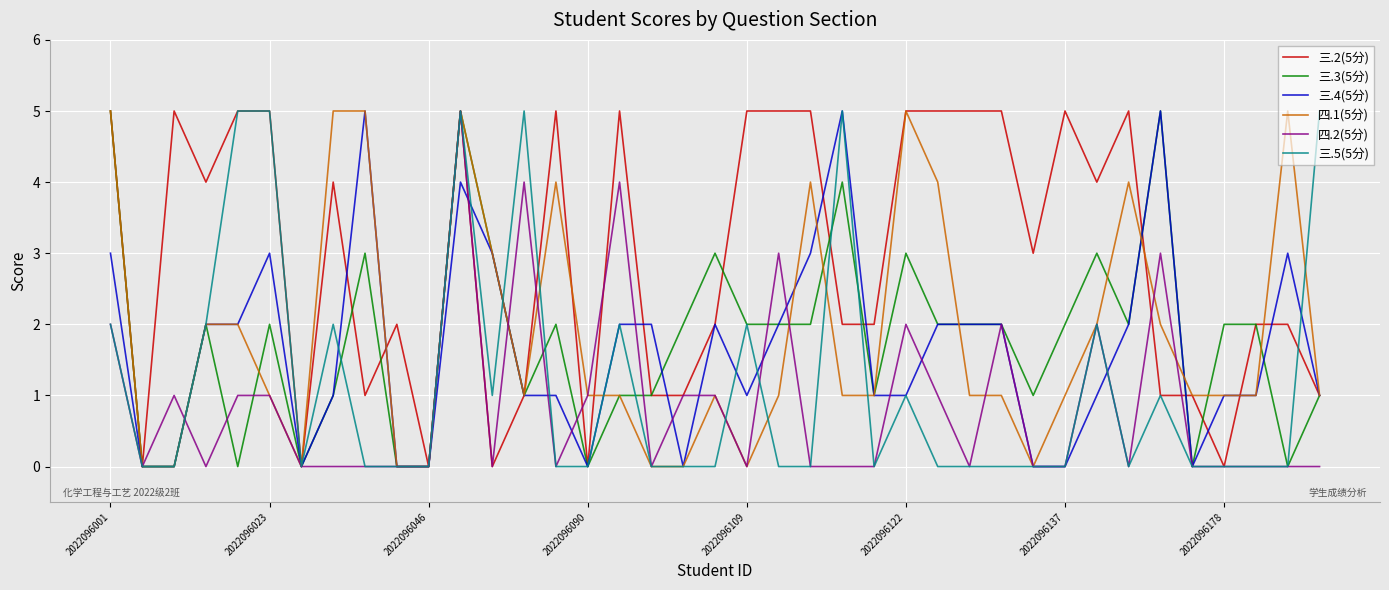

Reading right to left, extract all data points from this chart.

三.2(5分): 1	2	2	0	1	1	5	4	5	3	5	5	5	5	2	2	5	5	5	2	1	1	5	0	5	1	0	5	0	2	1	4	0	5	5	4	5	0	5
三.3(5分): 1	0	2	2	0	5	2	3	2	1	2	2	2	3	1	4	2	2	2	3	2	1	1	0	2	1	3	5	0	0	3	1	0	2	0	2	0	0	5
三.4(5分): 1	3	1	1	0	5	2	1	0	0	2	2	2	1	1	5	3	2	1	2	0	2	2	0	1	1	3	4	0	0	5	1	0	3	2	2	0	0	3
四.1(5分): 1	5	1	1	1	2	4	2	1	0	1	1	4	5	1	1	4	1	0	1	0	0	1	1	4	1	3	5	0	0	5	5	0	1	2	2	0	0	5
四.2(5分): 0	0	0	0	0	3	0	2	0	0	2	0	1	2	0	0	0	3	0	1	1	0	4	1	0	4	0	5	0	0	0	0	0	1	1	0	1	0	2
三.5(5分): 5	0	0	0	0	1	0	2	0	0	0	0	0	1	0	5	0	0	2	0	0	0	2	0	0	5	1	5	0	0	0	2	0	5	5	2	0	0	2